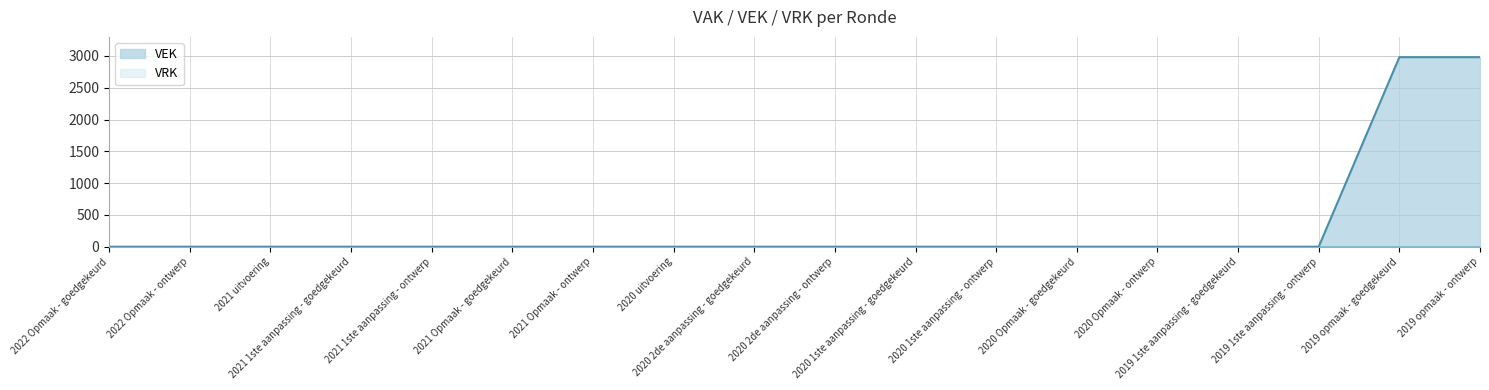

Reading left to right, what are all the values shown in this chart?

0	0	0	0	0	0	0	0	0	0	0	0	0	0	0	0	2981	2981